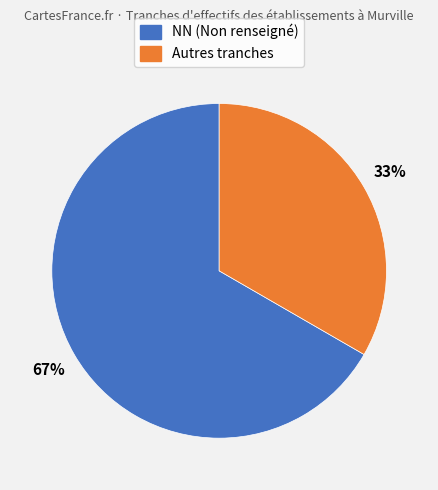

To the nearest percent, what is the average slice percentage?

50%